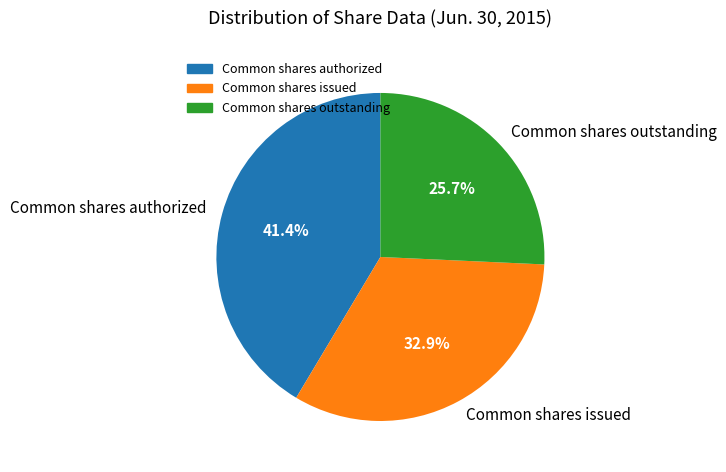

Between Common shares outstanding and Common shares issued, which is larger?

Common shares issued